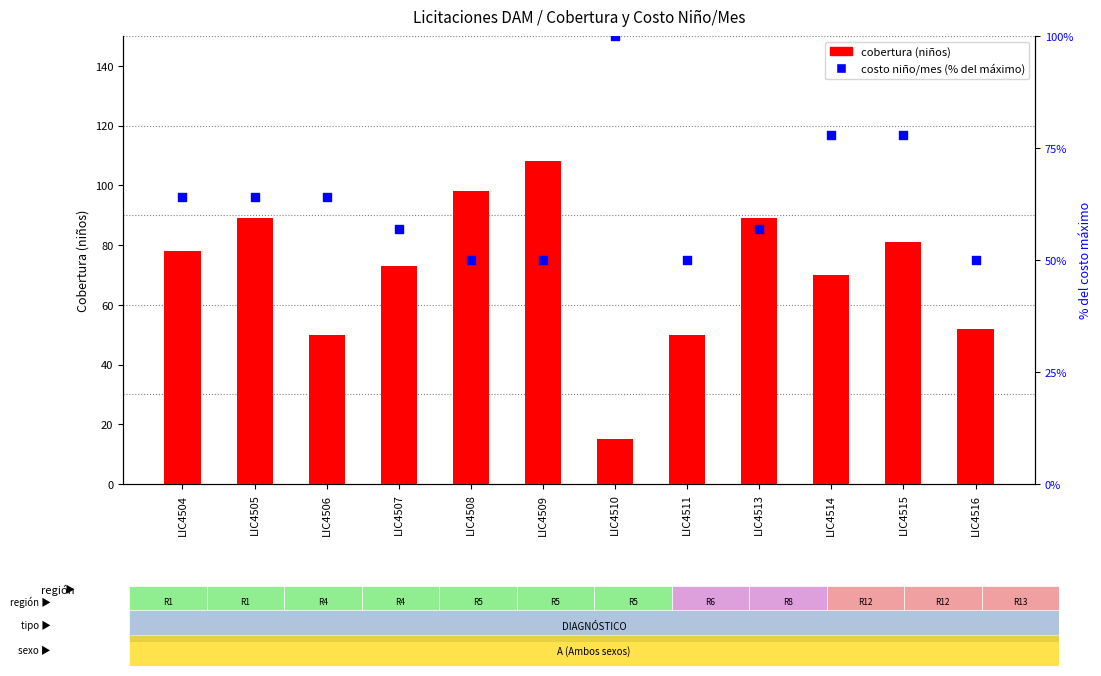

Which series has the largest total across all categories?

cobertura